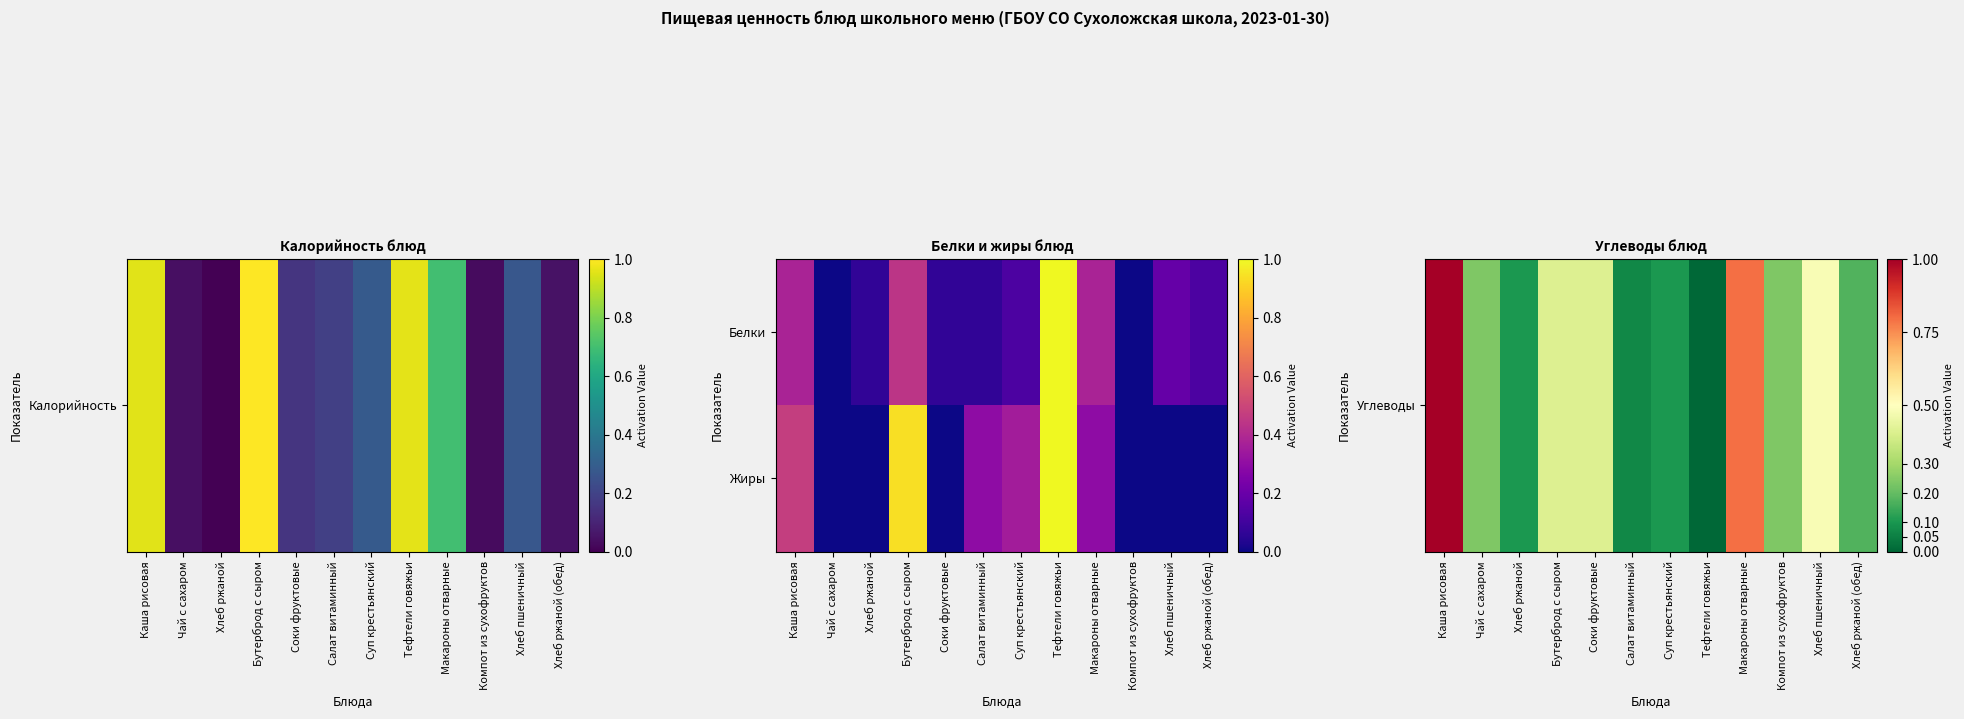

What is the total value across all series at Соки фруктовые?

0.4